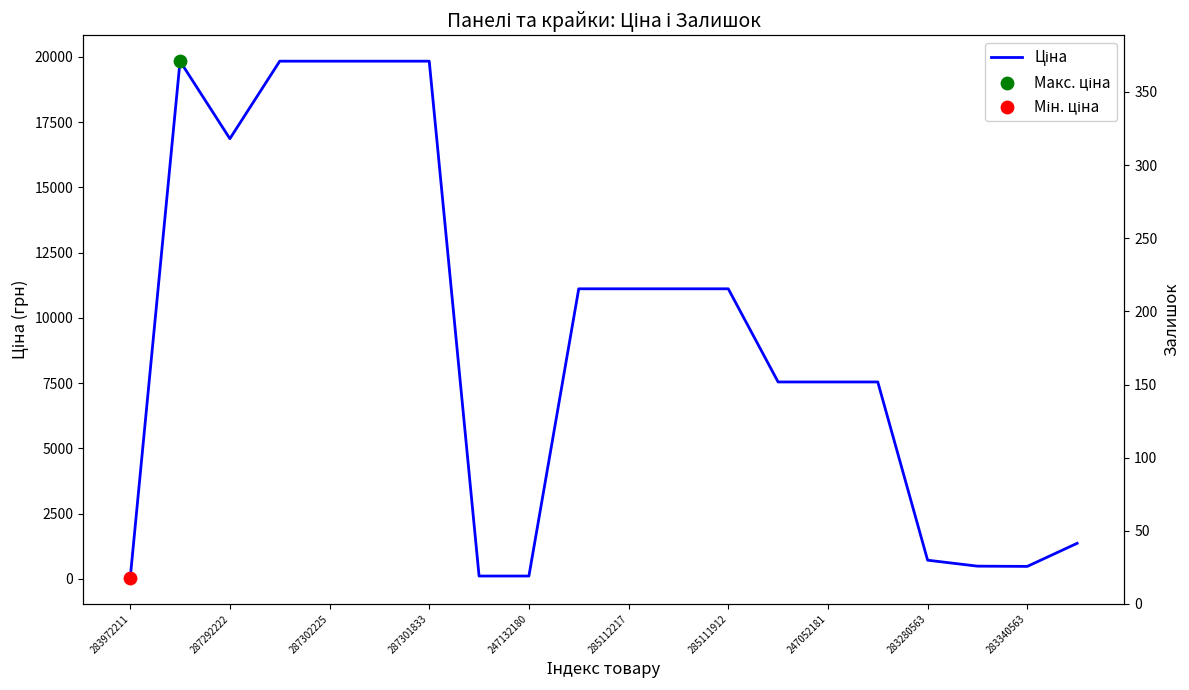

Between 283972211 and 19, which is larger?

19